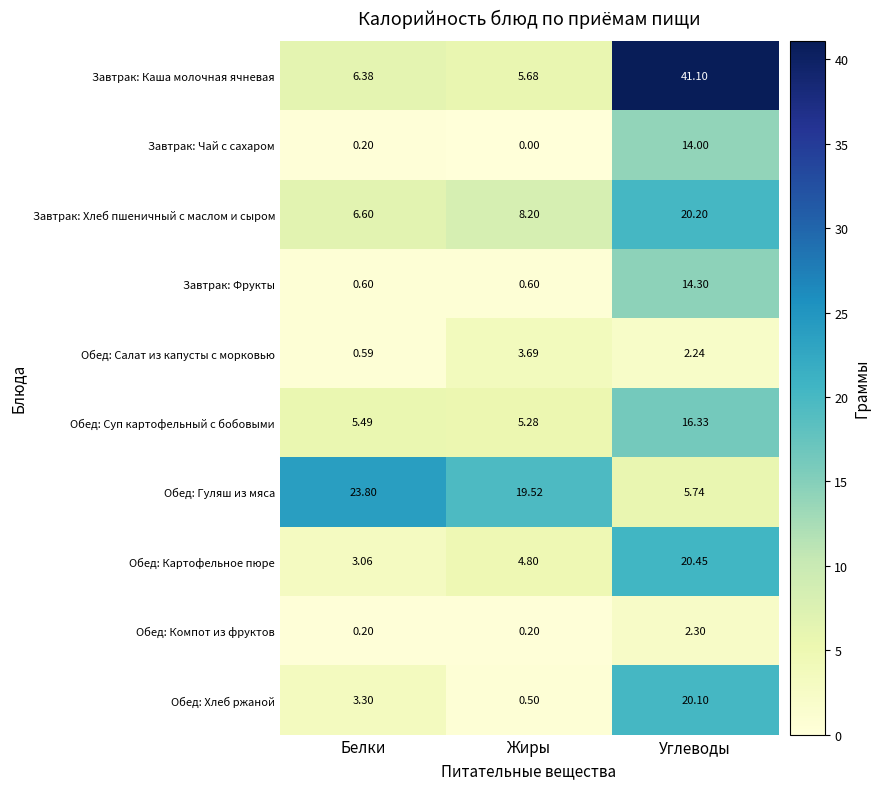

What is the greatest value displayed?

41.1